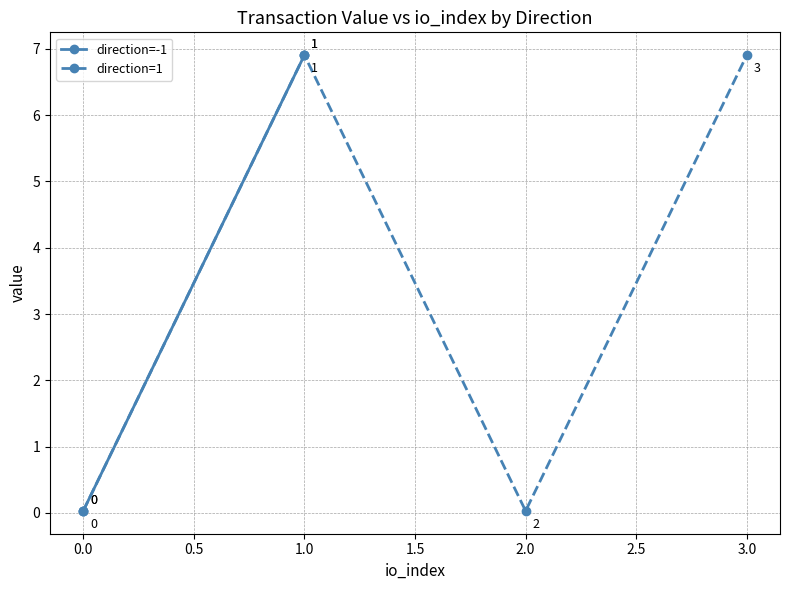

True or false: direction=1 has a value of 6.9 at 3.0.

True